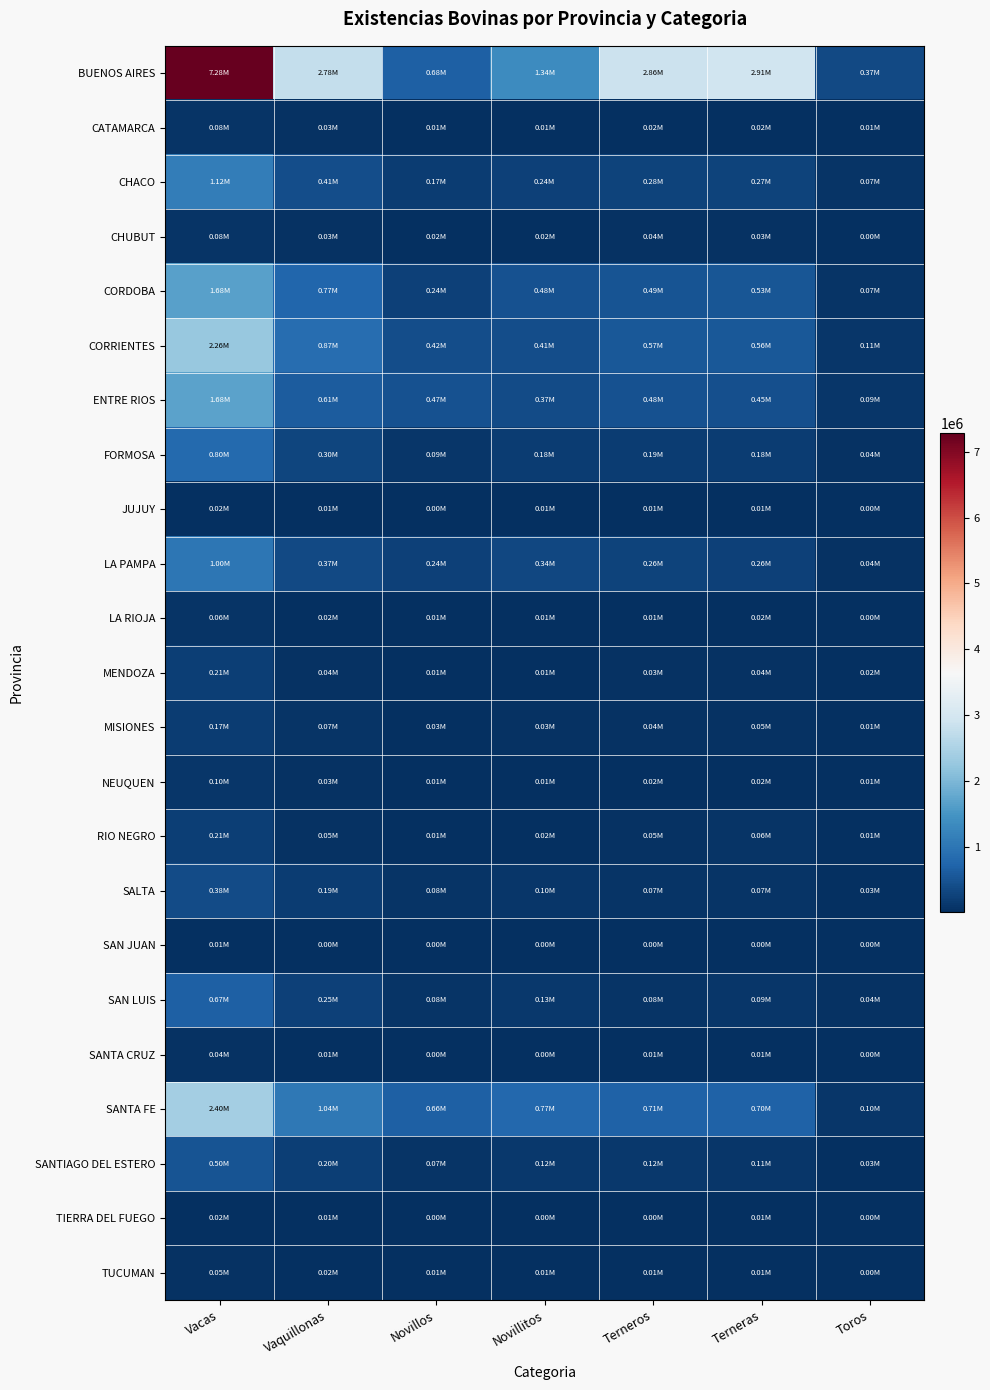

Reading right to left, transcribe all the data shown in this chart.

BUENOS AIRES: Toros=365686.5	Terneras=2909661.8	Terneros=2857446.4	Novillitos=1337546.7	Novillos=682629.3	Vaquillonas=2776034.5	Vacas=7279942.1
CATAMARCA: Toros=5413.2	Terneras=18535.3	Terneros=17849.8	Novillitos=11708.3	Novillos=10348.0	Vaquillonas=31346.3	Vacas=76536.2
CHACO: Toros=66761.7	Terneras=272567.1	Terneros=283566.9	Novillitos=241357.4	Novillos=173118.4	Vaquillonas=408500.9	Vacas=1115019.9
CHUBUT: Toros=4784.9	Terneras=31020.0	Terneros=38808.5	Novillitos=15401.4	Novillos=17066.3	Vaquillonas=30257.9	Vacas=82996.8
CORDOBA: Toros=69703.6	Terneras=534053.4	Terneros=485220.1	Novillitos=484353.2	Novillos=241660.8	Vaquillonas=768141.8	Vacas=1678260.2
CORRIENTES: Toros=113789.3	Terneras=564982.1	Terneros=569487.7	Novillitos=405174.8	Novillos=420360.8	Vaquillonas=873974.8	Vacas=2264248.6
ENTRE RIOS: Toros=87390.5	Terneras=446861.8	Terneros=483113.9	Novillitos=372785.1	Novillos=470183.3	Vaquillonas=605375.9	Vacas=1681055.3
FORMOSA: Toros=44039.0	Terneras=178365.8	Terneros=192405.3	Novillitos=175501.6	Novillos=87868.4	Vaquillonas=302412.3	Vacas=800101.4
JUJUY: Toros=2064.9	Terneras=6362.3	Terneros=6525.8	Novillitos=6730.8	Novillos=4546.6	Vaquillonas=11489.0	Vacas=24801.7
LA PAMPA: Toros=44839.2	Terneras=255021.9	Terneros=258578.1	Novillitos=338699.7	Novillos=244669.5	Vaquillonas=365035.8	Vacas=1004424.3
LA RIOJA: Toros=4696.0	Terneras=15091.7	Terneros=13382.7	Novillitos=7268.7	Novillos=6032.0	Vaquillonas=24016.8	Vacas=62280.5
MENDOZA: Toros=15143.6	Terneras=40192.1	Terneros=30741.9	Novillitos=11619.7	Novillos=11405.5	Vaquillonas=44860.0	Vacas=208778.4
MISIONES: Toros=10560.0	Terneras=45309.9	Terneros=43413.8	Novillitos=29612.4	Novillos=27355.6	Vaquillonas=68851.8	Vacas=171843.1
NEUQUEN: Toros=5909.7	Terneras=22411.0	Terneros=15580.4	Novillitos=11885.9	Novillos=5956.7	Vaquillonas=29670.6	Vacas=95654.2
RIO NEGRO: Toros=12041.6	Terneras=58896.0	Terneros=51504.9	Novillitos=22697.3	Novillos=12844.7	Vaquillonas=51031.2	Vacas=211210.0
SALTA: Toros=27562.9	Terneras=71588.9	Terneros=70667.7	Novillitos=102198.1	Novillos=76012.4	Vaquillonas=194467.1	Vacas=376834.2
SAN JUAN: Toros=1229.7	Terneras=3303.3	Terneros=3761.7	Novillitos=1467.6	Novillos=2091.0	Vaquillonas=4481.3	Vacas=13421.6
SAN LUIS: Toros=37221.4	Terneras=88228.4	Terneros=84149.2	Novillitos=126650.6	Novillos=82933.9	Vaquillonas=249560.6	Vacas=667395.0
SANTA CRUZ: Toros=2343.5	Terneras=13393.1	Terneros=8975.9	Novillitos=2495.5	Novillos=1856.6	Vaquillonas=8501.0	Vacas=41526.2
SANTA FE: Toros=101204.6	Terneras=697356.1	Terneros=709443.8	Novillitos=774836.8	Novillos=659788.7	Vaquillonas=1040397.6	Vacas=2400323.0
SANTIAGO DEL ESTERO: Toros=27224.6	Terneras=111516.4	Terneros=116132.0	Novillitos=120444.0	Novillos=73082.1	Vaquillonas=202792.2	Vacas=501763.6
TIERRA DEL FUEGO: Toros=1124.1	Terneras=6905.1	Terneros=4586.2	Novillitos=3151.5	Novillos=2164.4	Vaquillonas=5459.5	Vacas=17633.0
TUCUMAN: Toros=3062.0	Terneras=13718.4	Terneros=13225.1	Novillitos=12877.8	Novillos=9451.2	Vaquillonas=19852.3	Vacas=49129.0